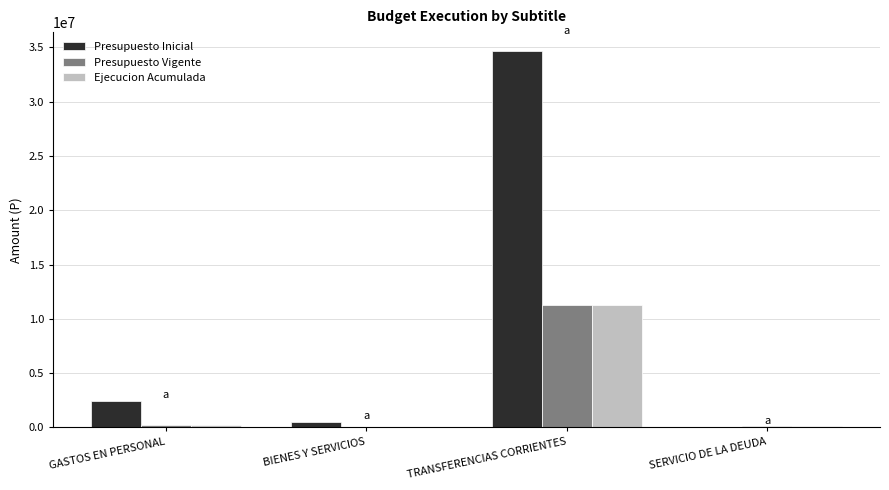

What is the maximum value shown in the chart?

34666540